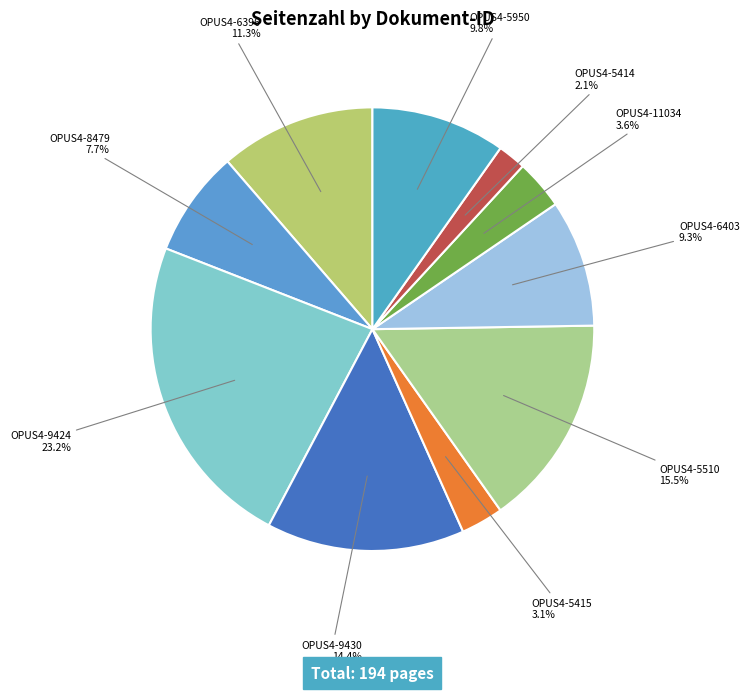

How many slices are in this pie chart?

10